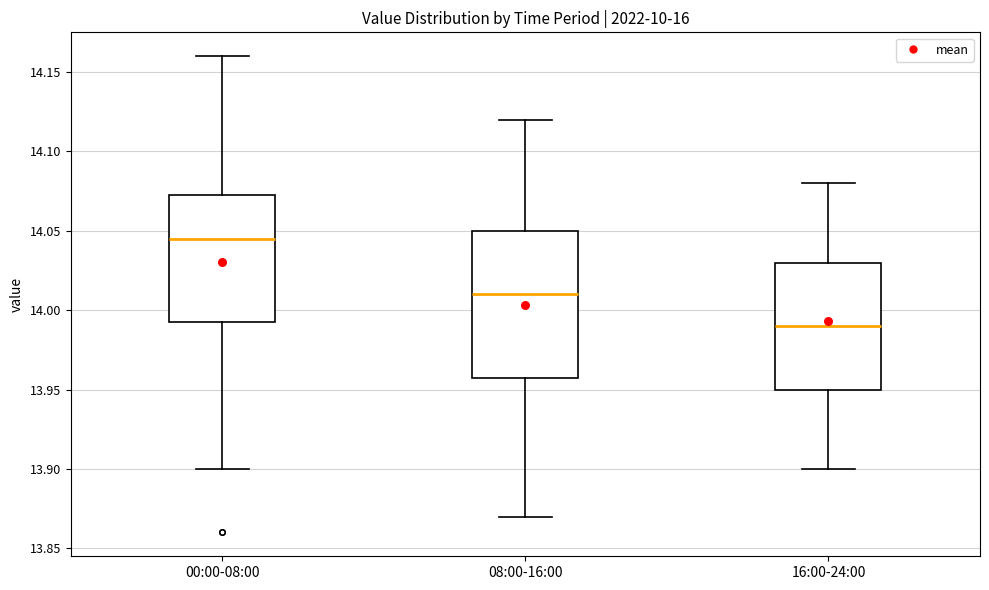

Reading left to right, transcribe this box plot: for each box, give where its median line is, the range the box spans, and where its two whiskers end, as read against the y-axis. The values are not printed on the chart, so give them approximately, as read against the axis.

00:00-08:00: median 14.045, box 13.995 to 14.075, whiskers 13.900 to 14.160
08:00-16:00: median 14.010, box 13.960 to 14.050, whiskers 13.870 to 14.120
16:00-24:00: median 13.990, box 13.950 to 14.030, whiskers 13.900 to 14.080